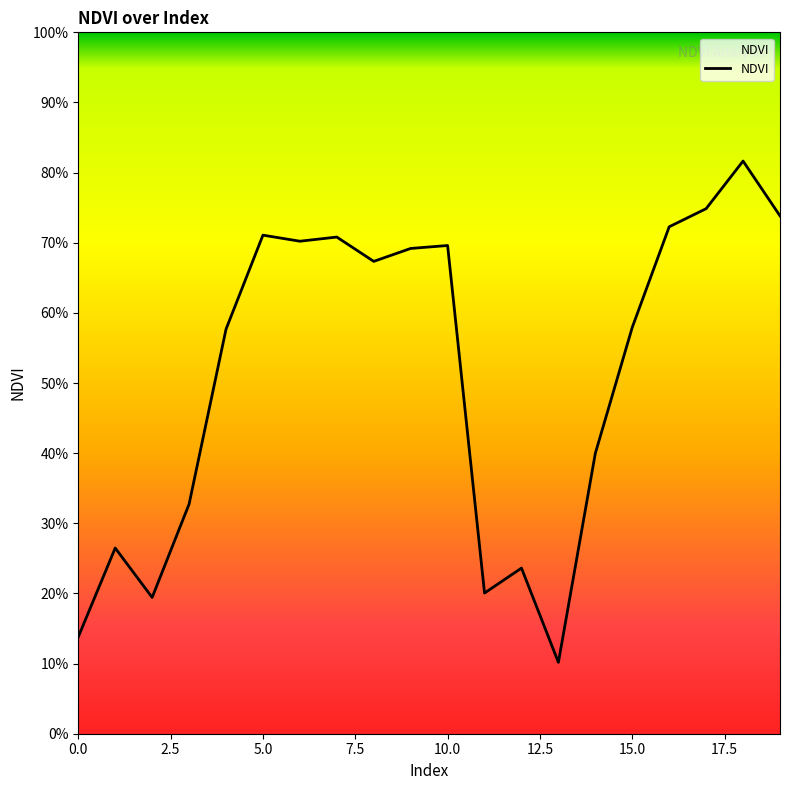

Is this an area chart (filled region under the line)?

No